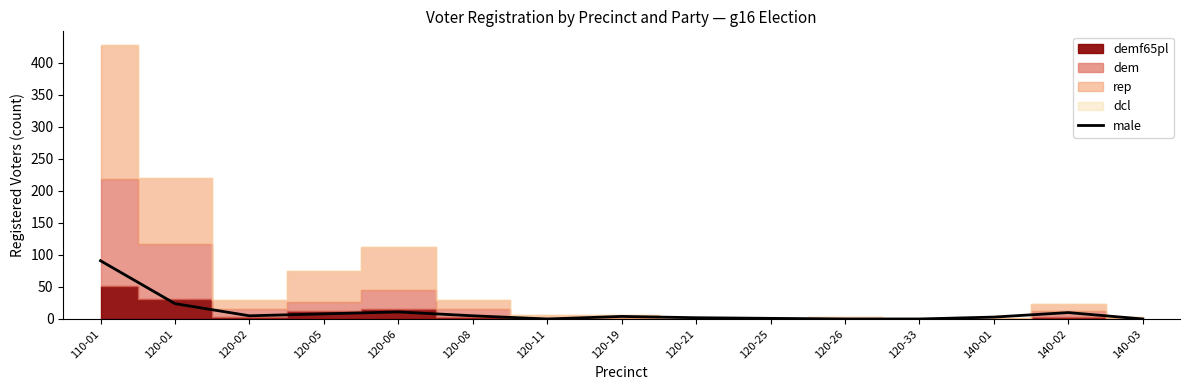

Rank the categories by value from lowest to highest.

120-11, 120-26, 120-33, 140-03, 120-25, 120-21, 140-01, 120-19, 120-02, 120-08, 120-05, 140-02, 120-06, 120-01, 110-01